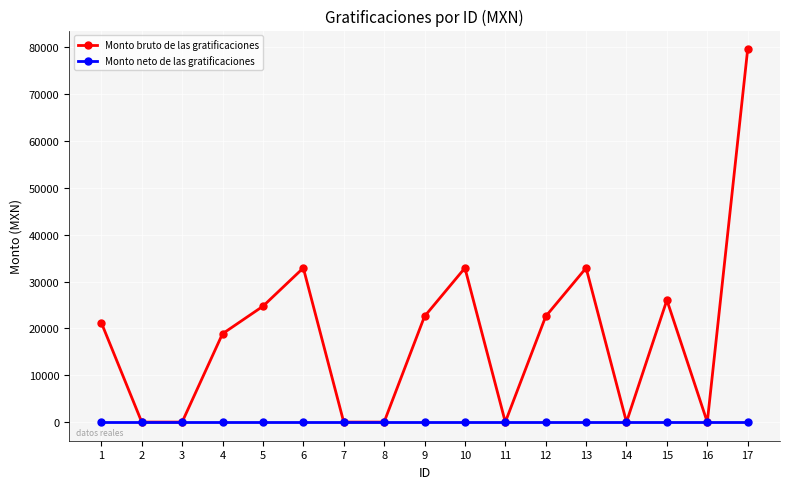

What is the value of the Monto bruto de las gratificaciones point at the 15th from the left?

26037.3